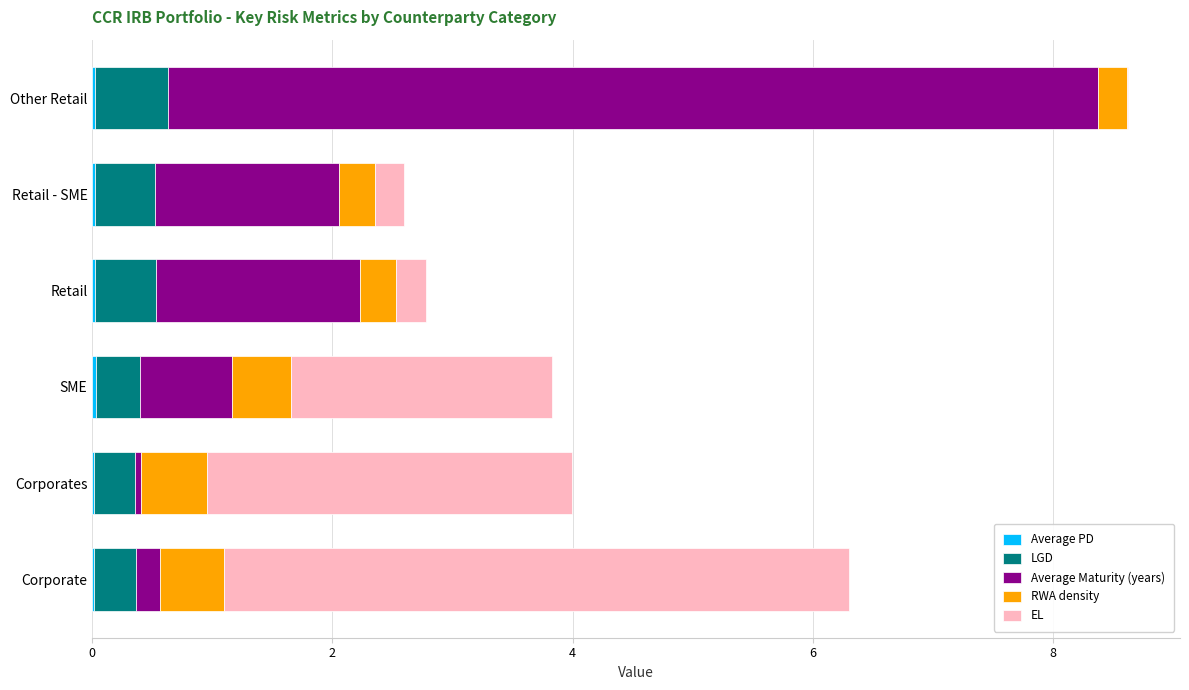

At which category is the sum across all series the highest?

Other Retail